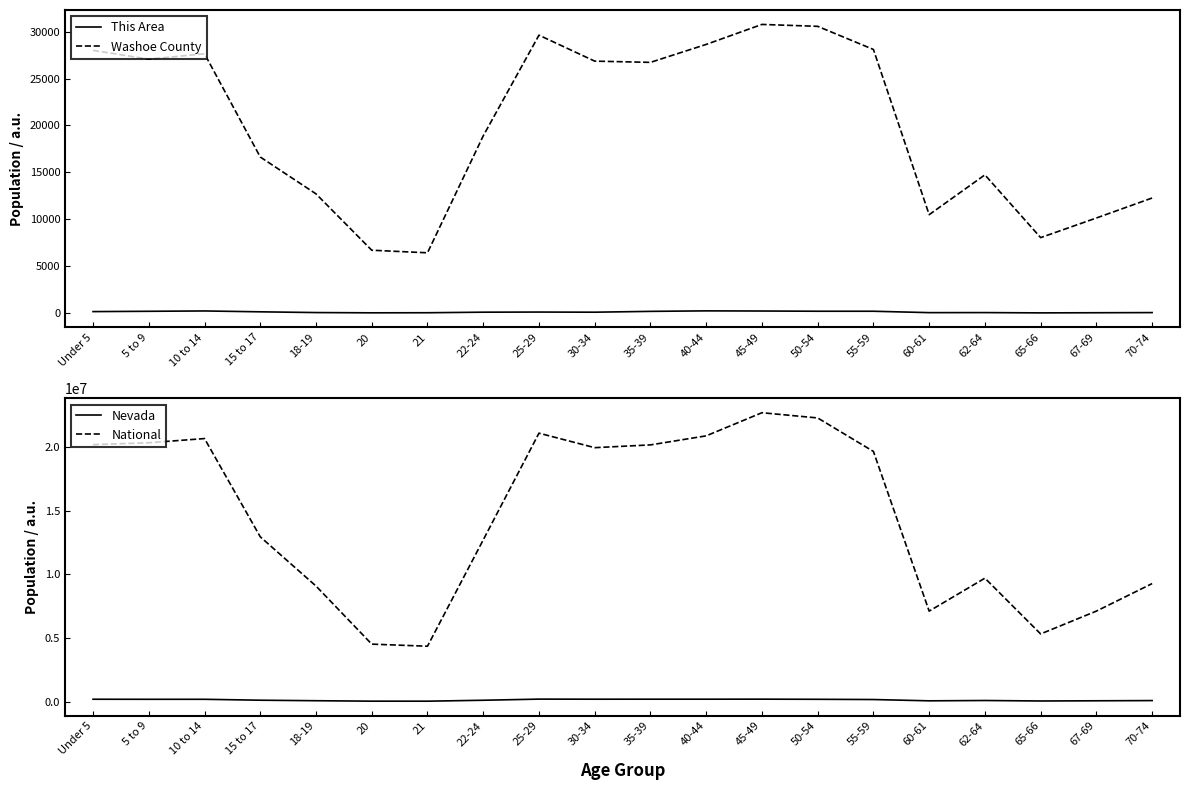

Reading left to right, what are all the values shown in this chart?

This Area: 166	198	234	142	63	35	44	103	117	102	190	244	227	204	203	55	60	29	44	60
Washoe County: 27998	27063	27635	16636	12710	6704	6431	18888	29618	26851	26720	28633	30763	30559	28094	10492	14733	8047	10139	12269
Nevada: 187478	183077	183173	111280	71320	35554	34258	107697	196644	190642	191652	191391	193790	182737	164575	62389	88535	49613	65888	82280
National: 20201362	20348657	20677194	12954254	9086089	4519129	4354294	12712576	21101849	19962099	20179642	20890964	22708591	22298125	19664805	7113727	9704197	5319902	7115361	9278166